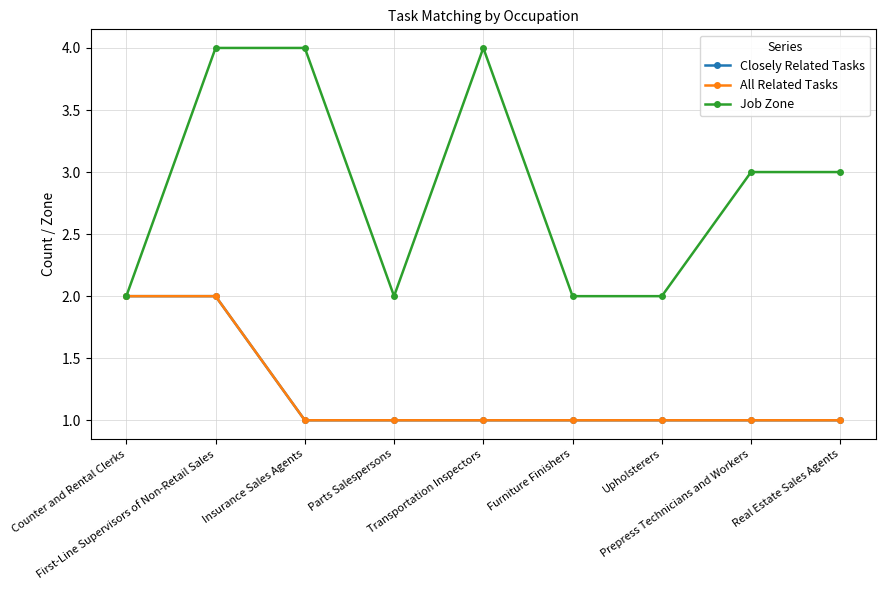

Between Furniture Finishers and Insurance Sales Agents, which is larger?

Furniture Finishers